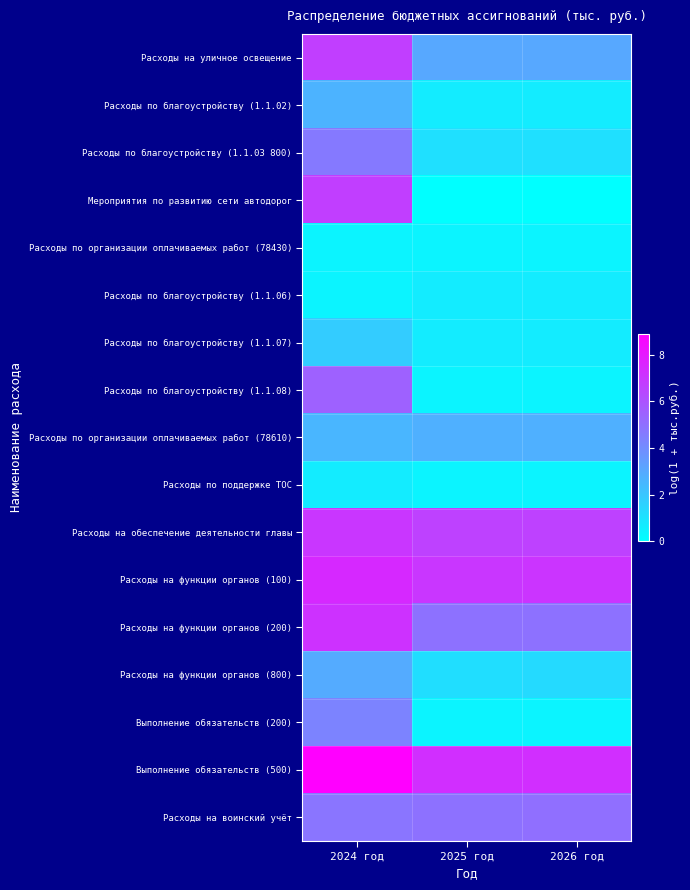

Reading left to right, extract all data points from this chart.

Расходы на уличное освещение: 2024 год=6.7	2025 год=3.0	2026 год=3.0
Расходы по благоустройству (1.1.02): 2024 год=2.7	2025 год=0.7	2026 год=0.7
Расходы по благоустройству (1.1.03 800): 2024 год=4.7	2025 год=1.1	2026 год=1.1
Мероприятия по развитию сети автодорог: 2024 год=6.7	2025 год=0.0	2026 год=0.0
Расходы по организации оплачиваемых работ (78430): 2024 год=0.4	2025 год=0.4	2026 год=0.4
Расходы по благоустройству (1.1.06): 2024 год=0.4	2025 год=0.7	2026 год=0.7
Расходы по благоустройству (1.1.07): 2024 год=1.8	2025 год=0.7	2026 год=0.7
Расходы по благоустройству (1.1.08): 2024 год=5.5	2025 год=0.4	2026 год=0.4
Расходы по организации оплачиваемых работ (78610): 2024 год=2.6	2025 год=2.8	2026 год=2.8
Расходы по поддержке ТОС: 2024 год=0.7	2025 год=0.4	2026 год=0.4
Расходы на обеспечение деятельности главы: 2024 год=7.0	2025 год=6.6	2026 год=6.6
Расходы на функции органов (100): 2024 год=7.5	2025 год=7.0	2026 год=7.1
Расходы на функции органов (200): 2024 год=7.2	2025 год=4.9	2026 год=4.9
Расходы на функции органов (800): 2024 год=2.9	2025 год=1.2	2026 год=1.3
Выполнение обязательств (200): 2024 год=4.3	2025 год=0.4	2026 год=0.4
Выполнение обязательств (500): 2024 год=8.9	2025 год=7.3	2026 год=7.3
Расходы на воинский учёт: 2024 год=4.8	2025 год=4.9	2026 год=5.0